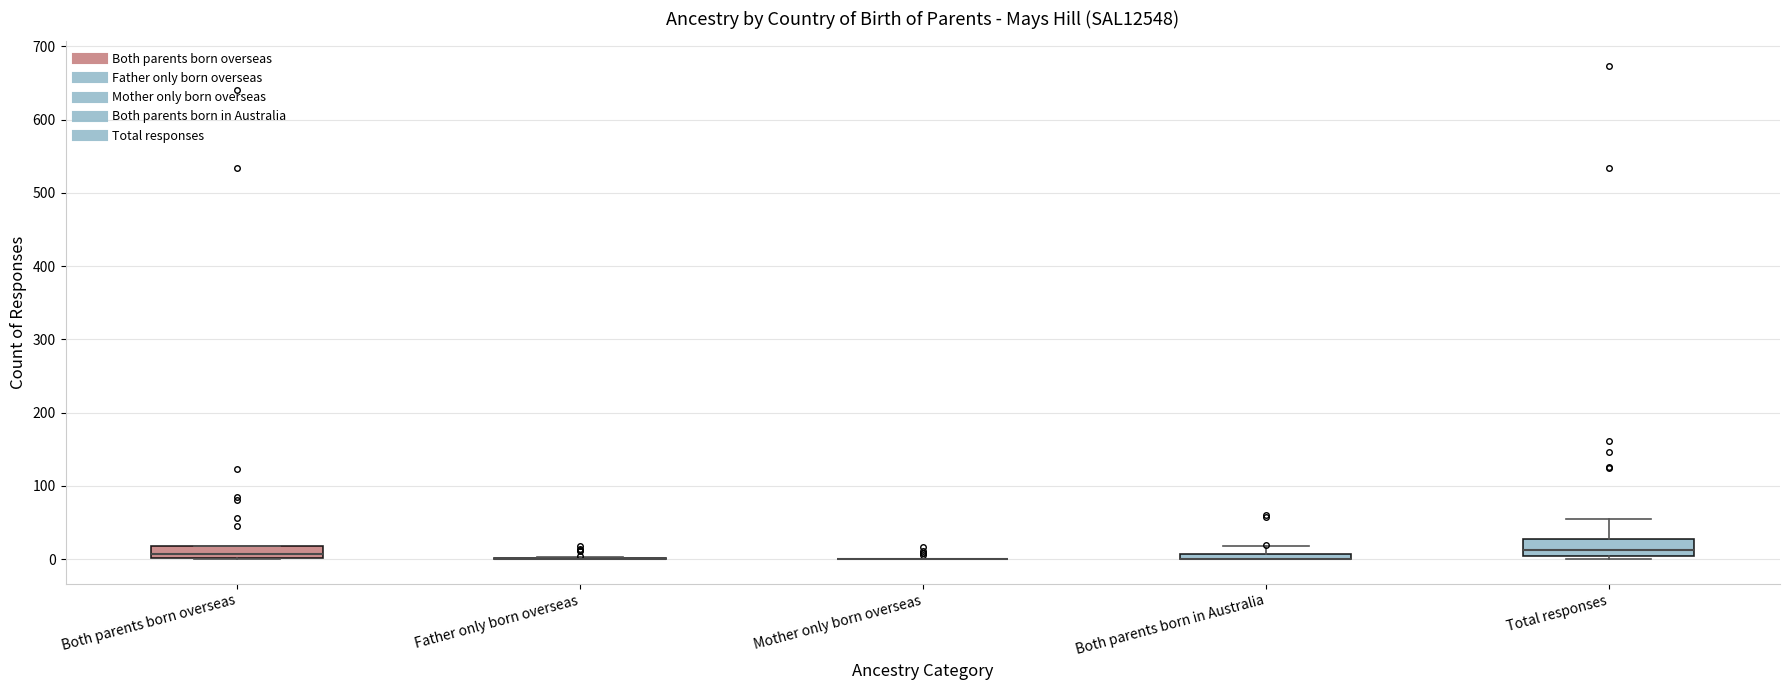

Where does the median line of the box for Total responses sit on the y-axis? The values are not printed on the chart, so give them approximately, as read against the axis.

10